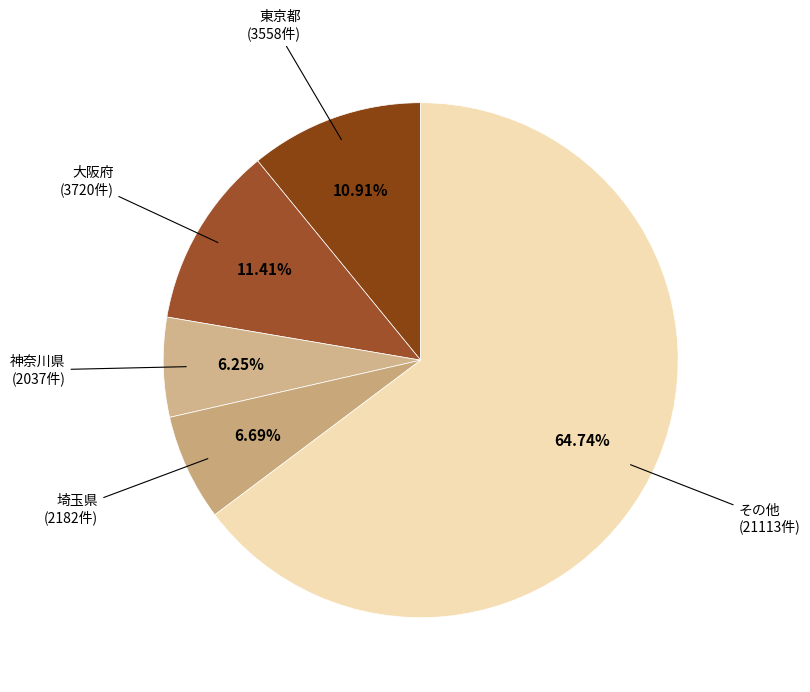

Count the number of slices in the pie.

5